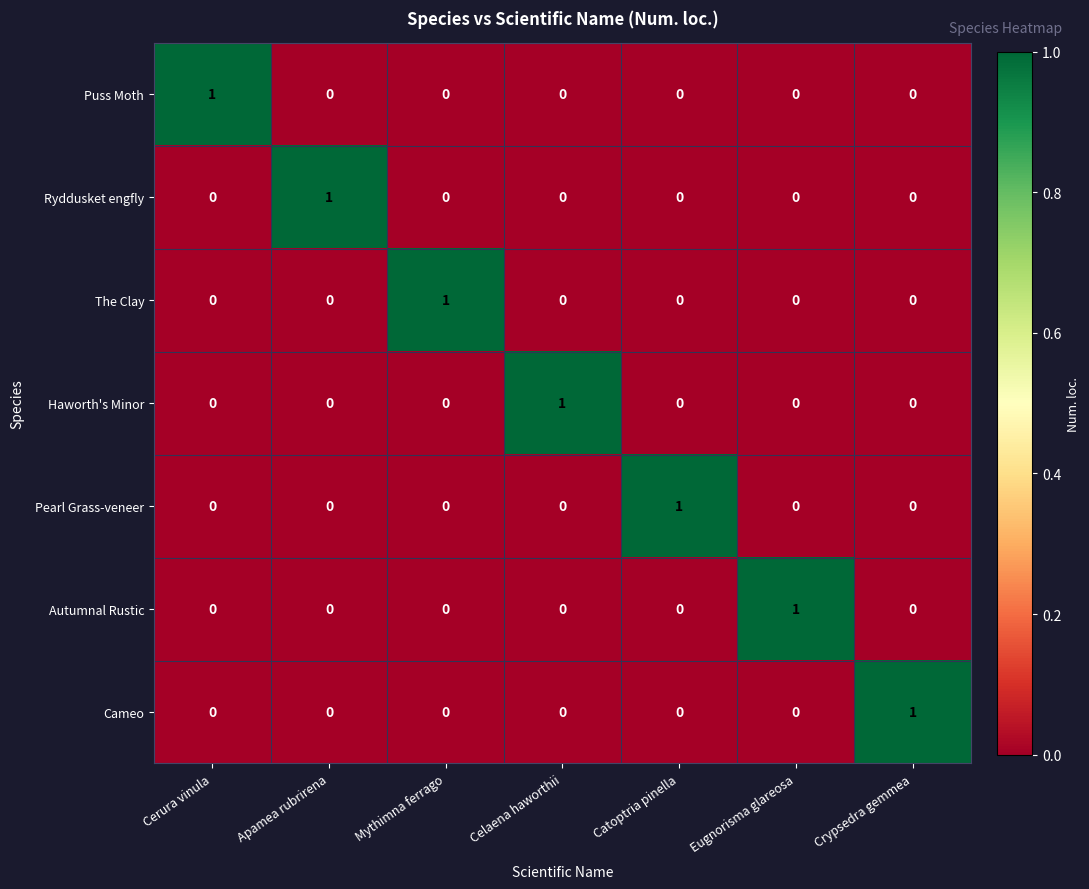

Is the value of Haworth's Minor at Crypsedra gemmea greater than the value of Puss Moth at Cerura vinula?

No